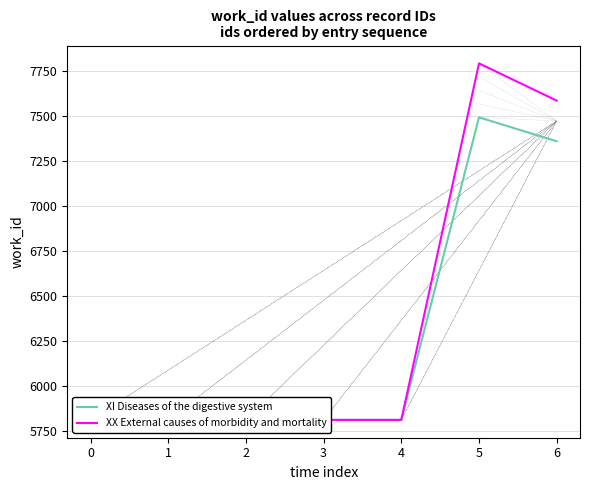

What is the total value across all series at 1?

11626